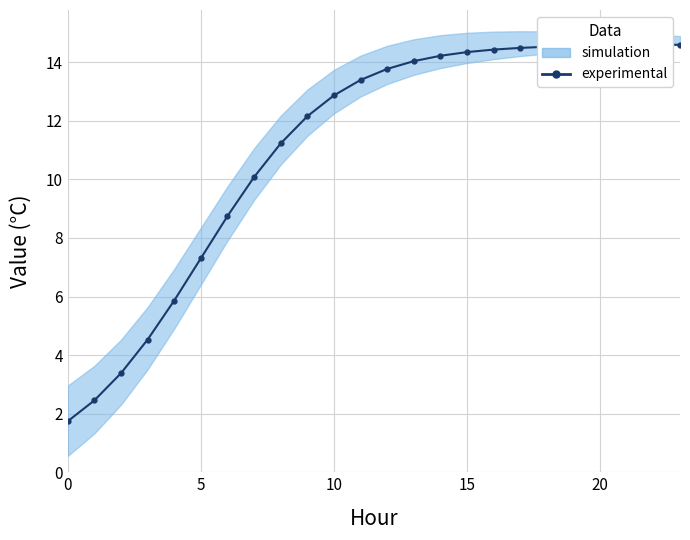

True or false: there are more than 0 points higher than both neighbors.

False